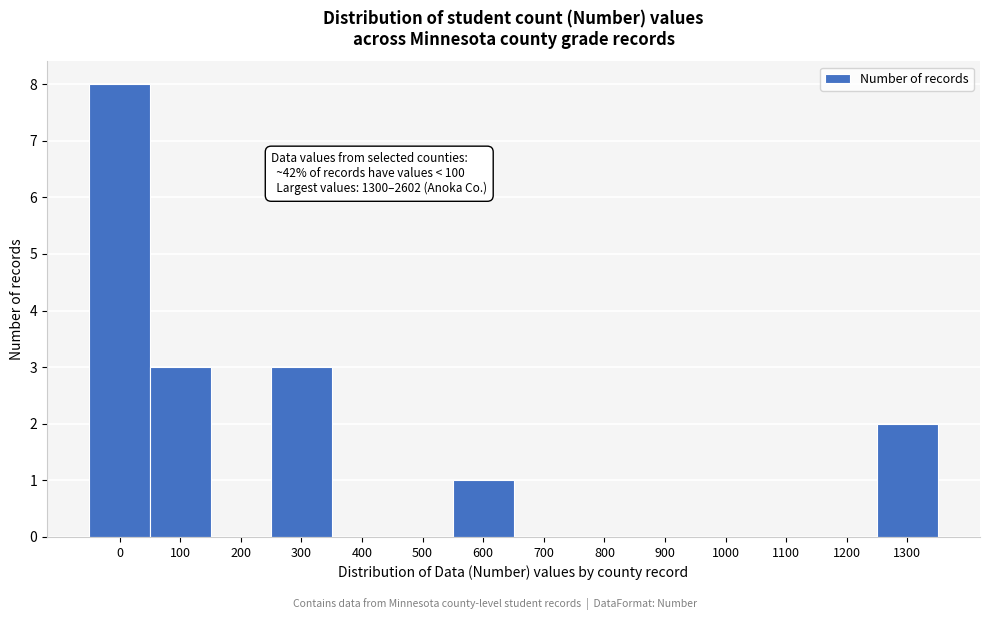

Reading right to left, extract all data points from this chart.

1300=2	1200=0	1100=0	1000=0	900=0	800=0	700=0	600=1	500=0	400=0	300=3	200=0	100=3	0=8